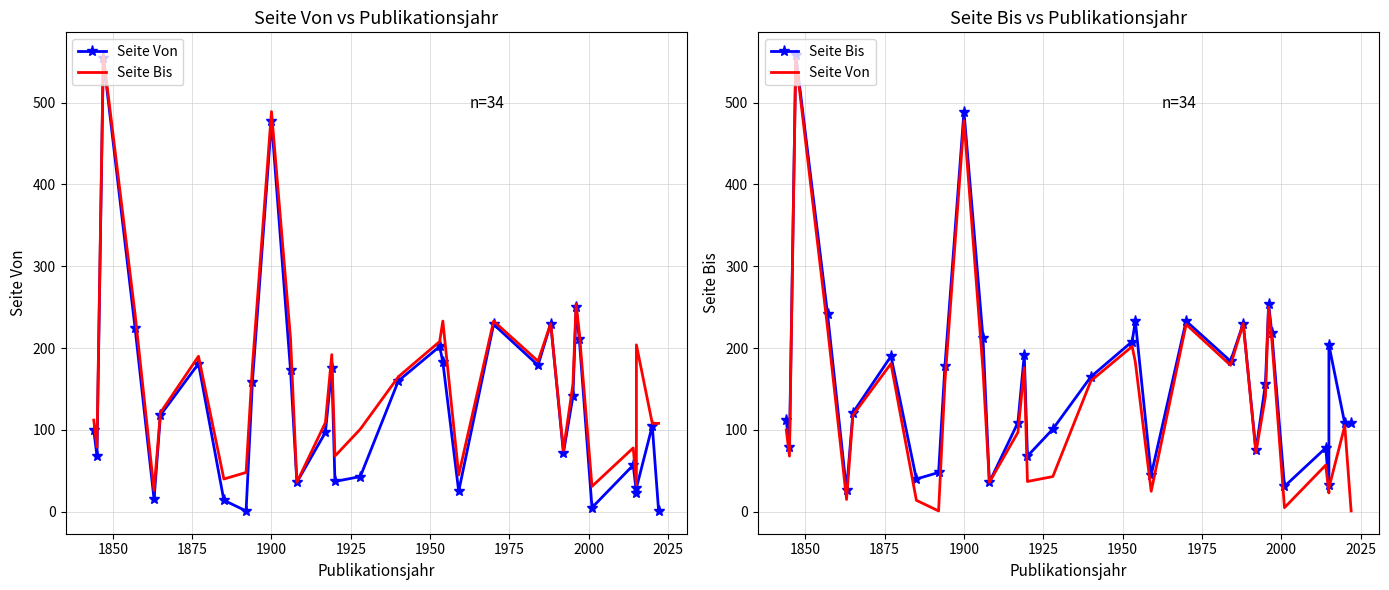

At how many categories does at least one series exceed 168?

15